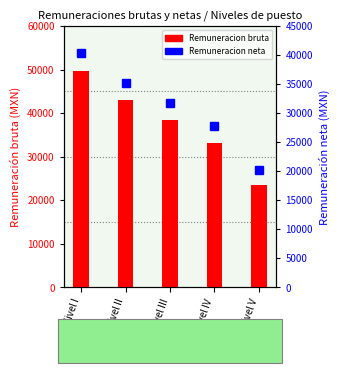

List the series in order of their overall mean, lowest first.

Remuneracion neta, Remuneracion bruta